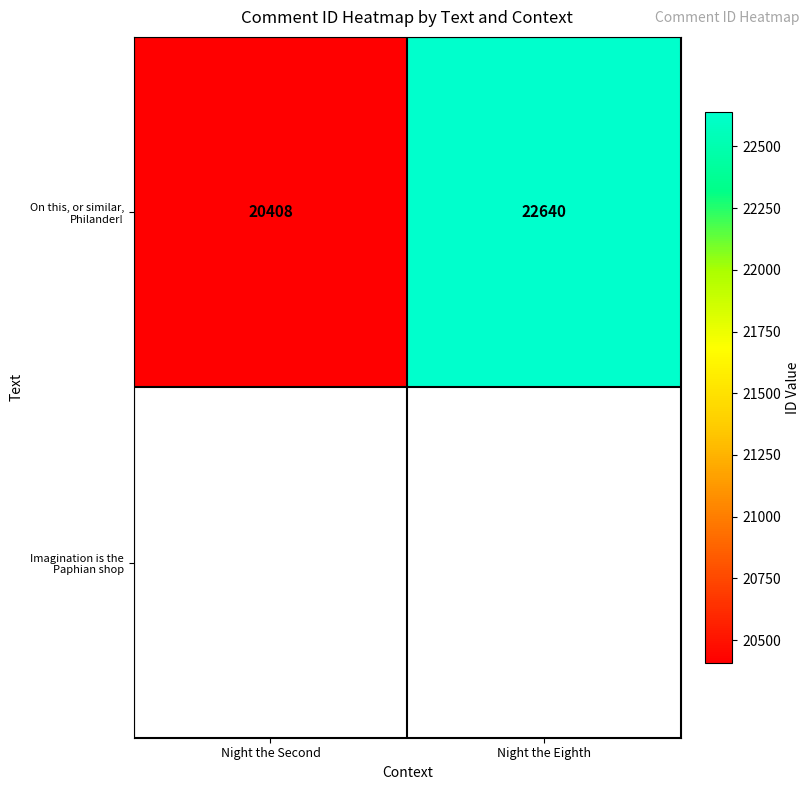

Read the value at Night the Eighth.

22640